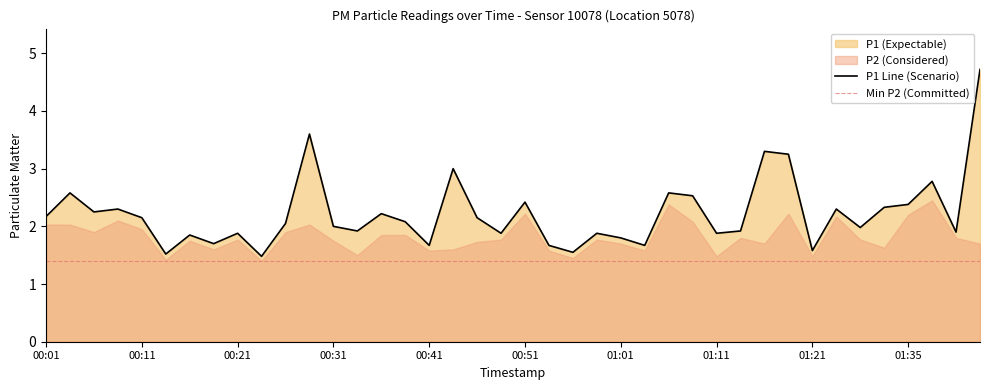

Between 01:04 and 01:40, which is larger?

01:40